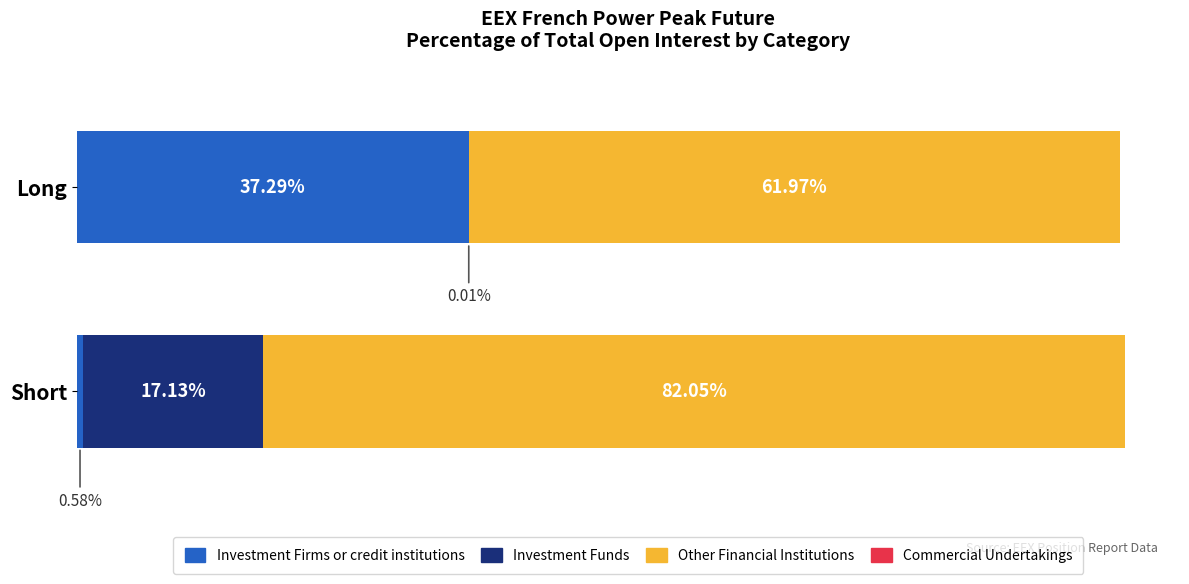

Between Short and Long, which is larger?

Long